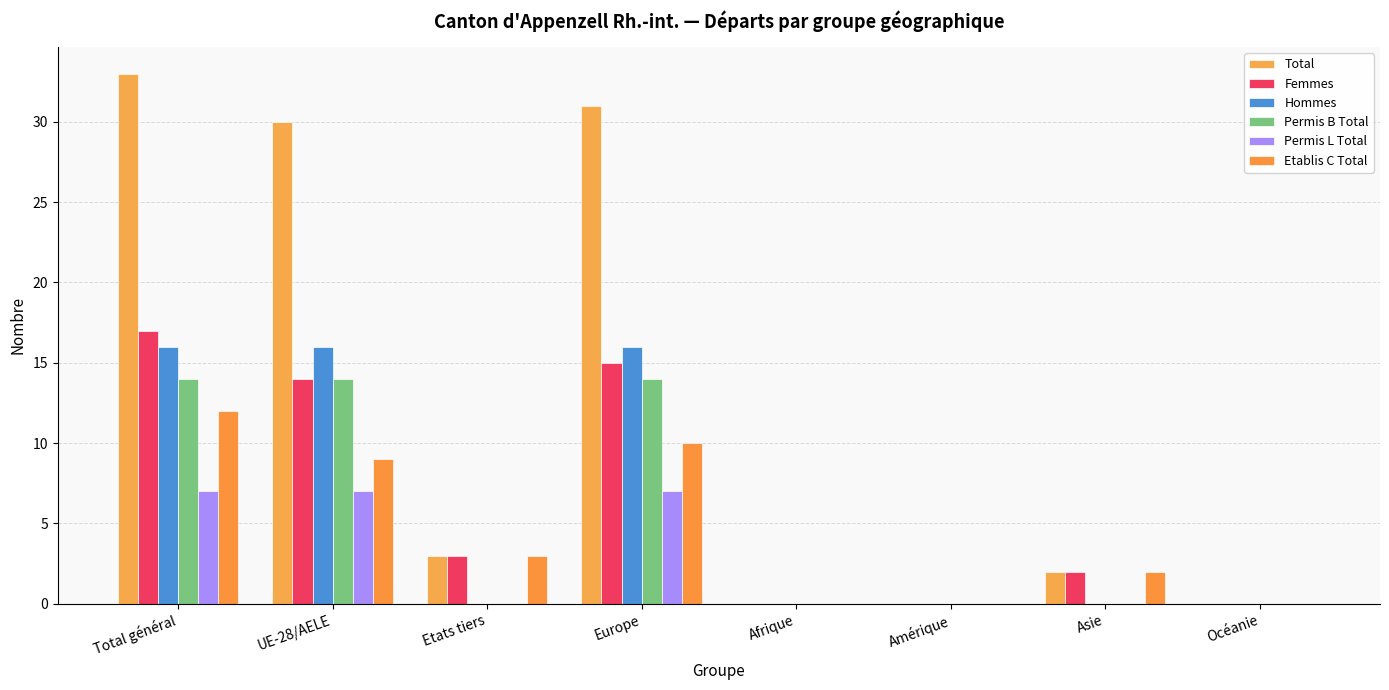

Which category has the lowest value across all series?

Afrique